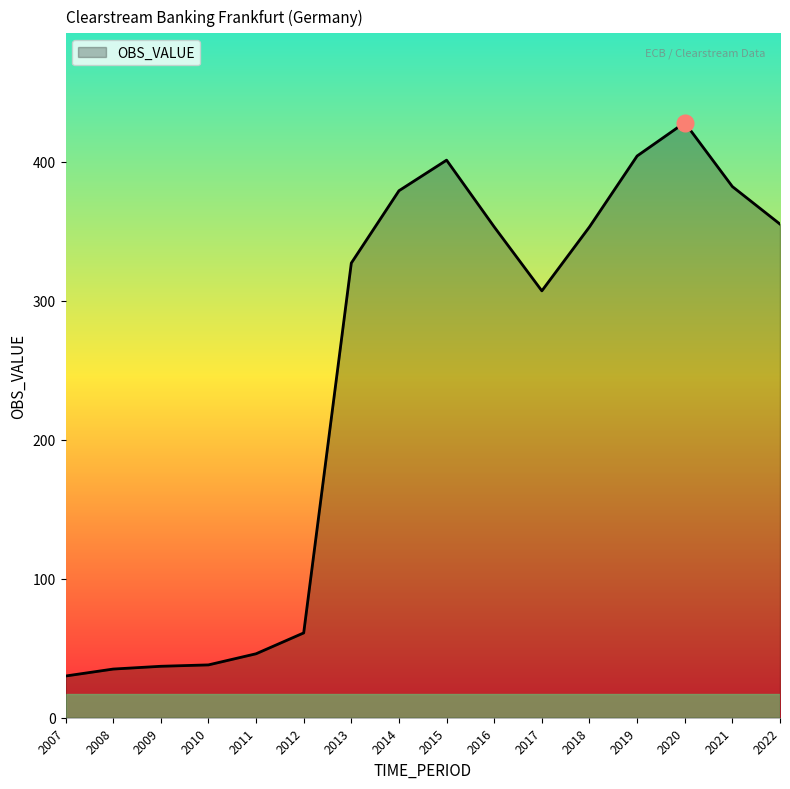

Which has a higher value, 2014 or 2015?

2015